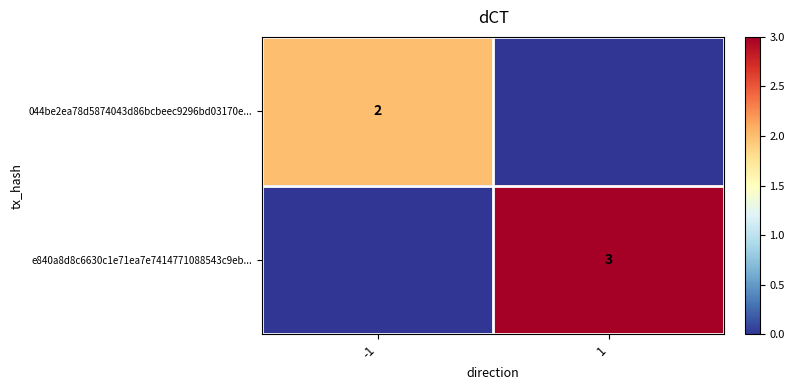

At which category is the sum across all series the highest?

1